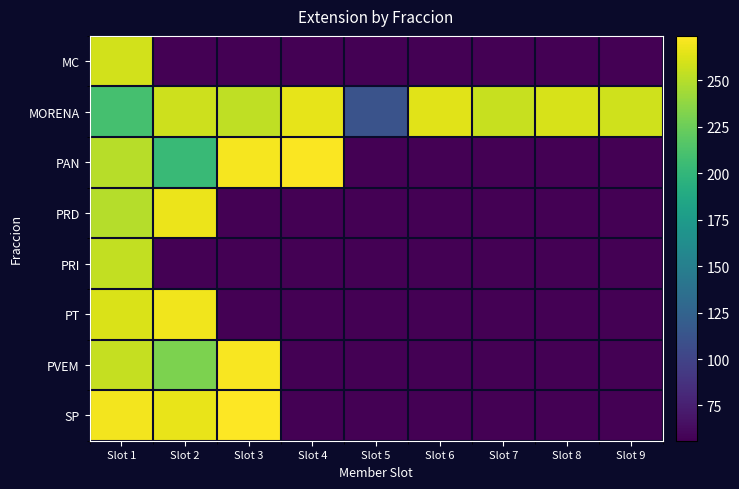

How many distinct data groups are displayed?

8